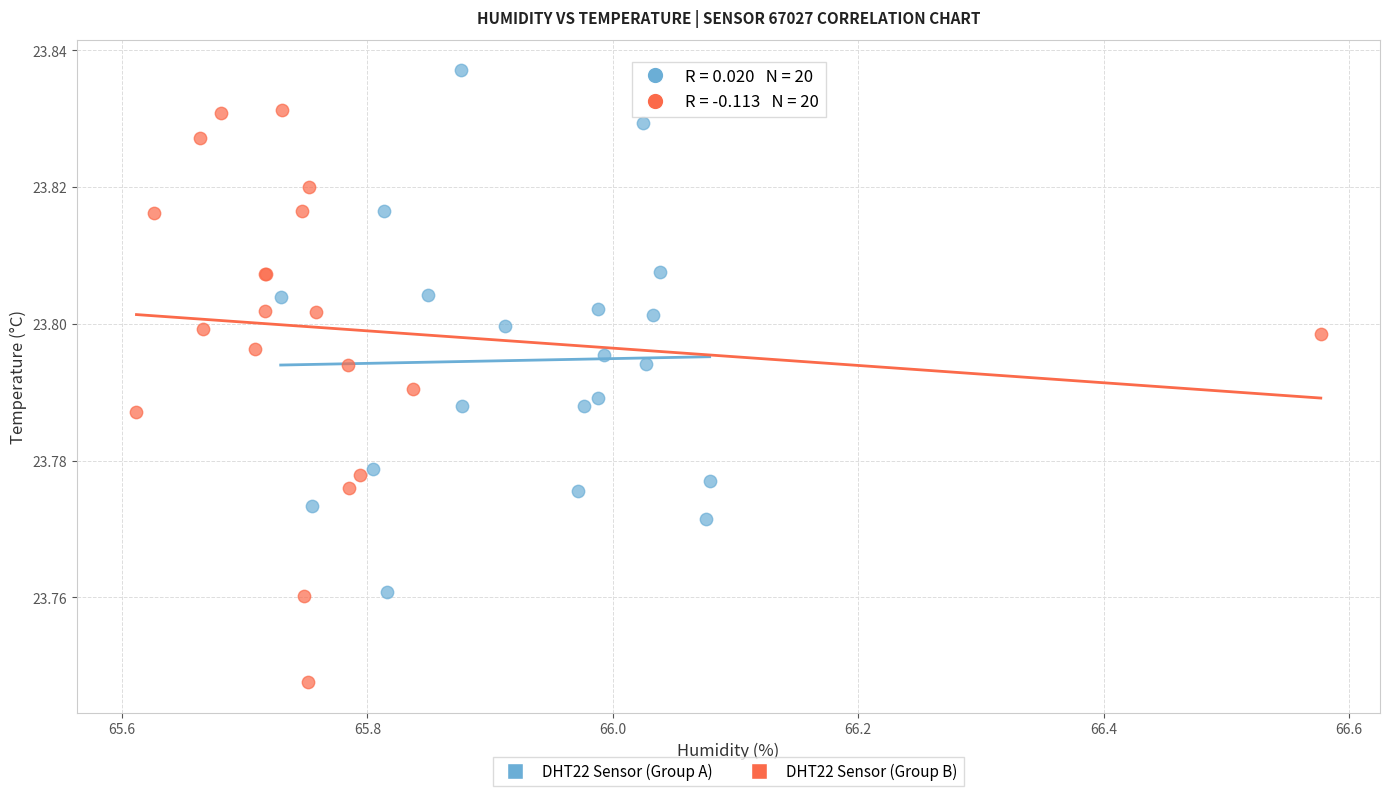

Which series contains the highest Y value?

DHT22 Sensor (Group A)